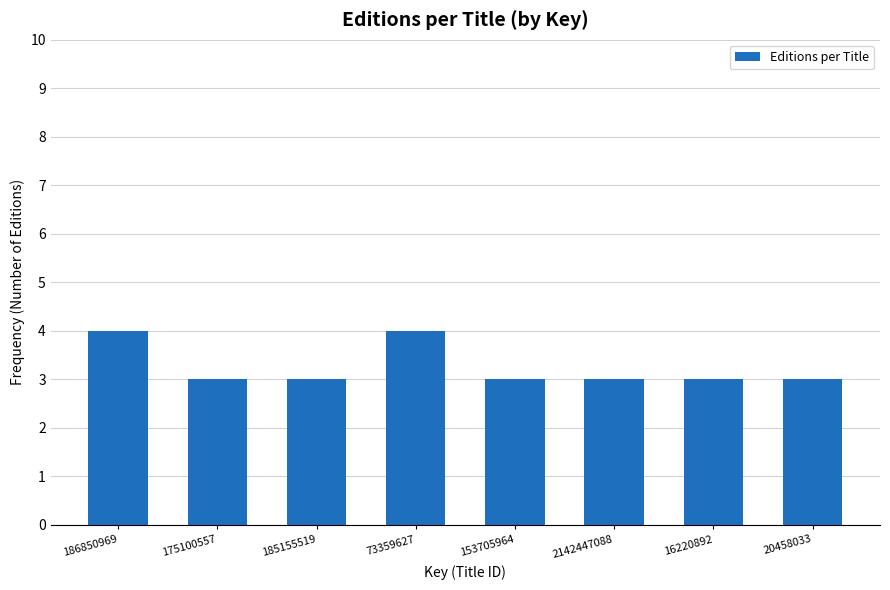

Reading left to right, transcribe all the data shown in this chart.

186850969=4	175100557=3	185155519=3	73359627=4	153705964=3	2142447088=3	16220892=3	20458033=3